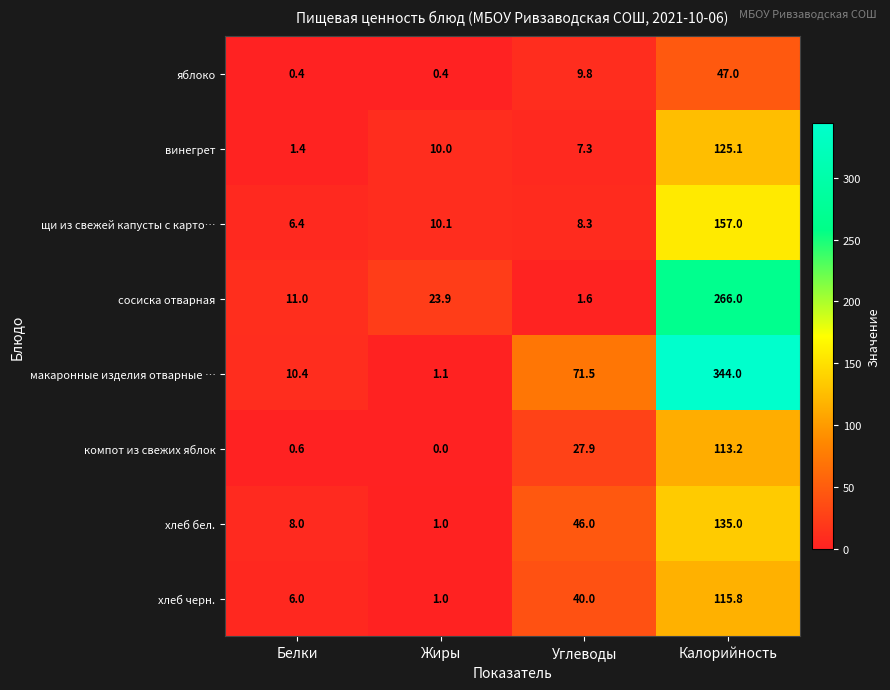

At which category does the chart reach its minimum across all series?

Жиры